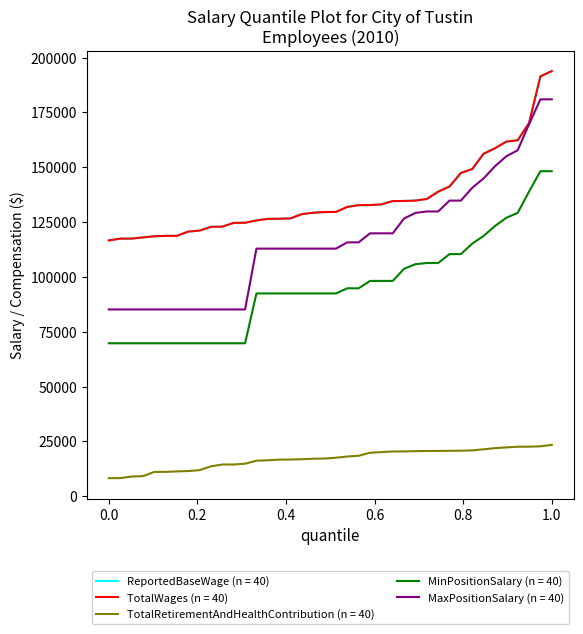

Is this an area chart (filled region under the line)?

No